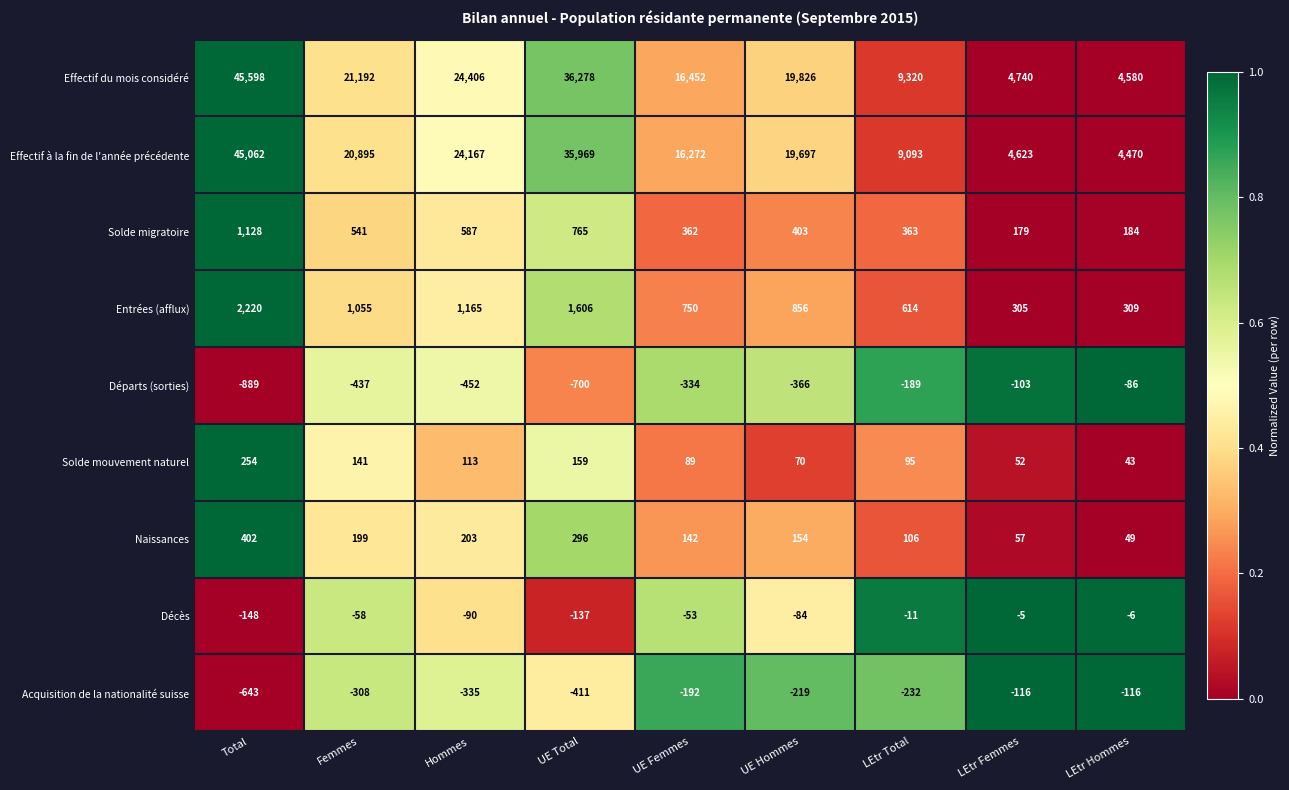

What is the approximate value of Départs (sorties) at Total?

-889